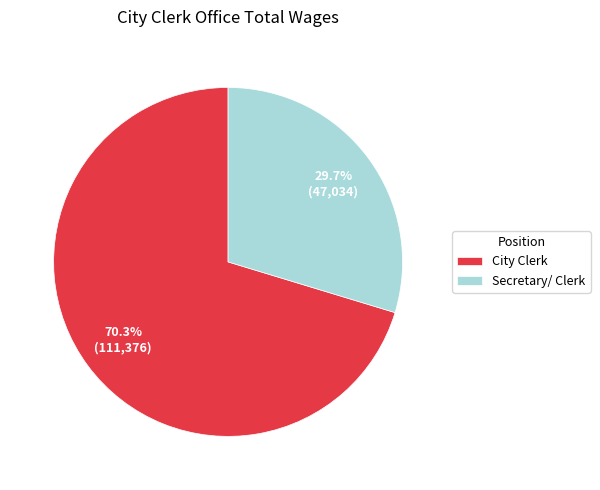

Rank the categories by value from highest to lowest.

City Clerk, Secretary/ Clerk